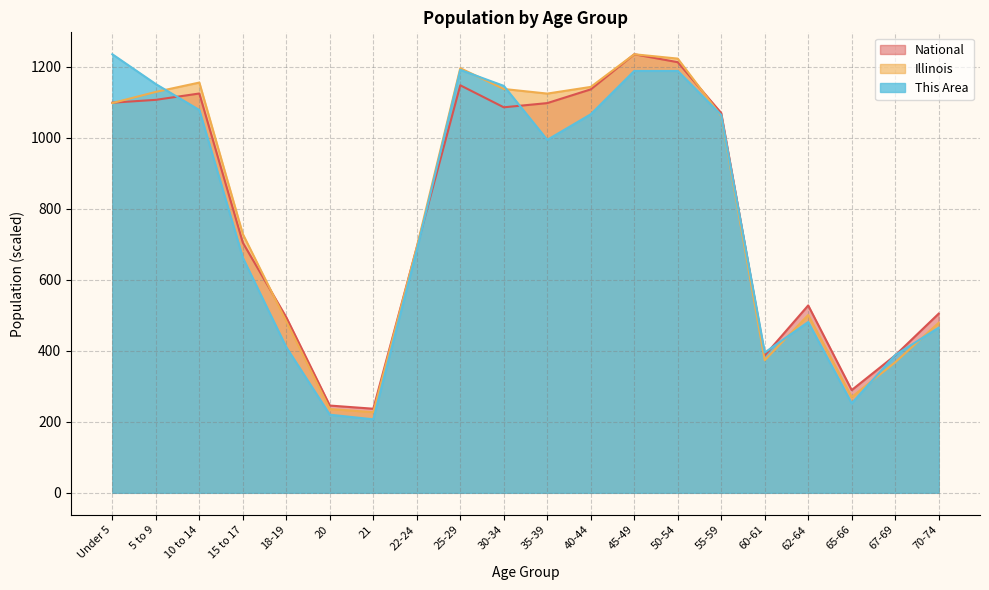

In National, how many points are higher than both neighbors (excluding endpoints)?

4